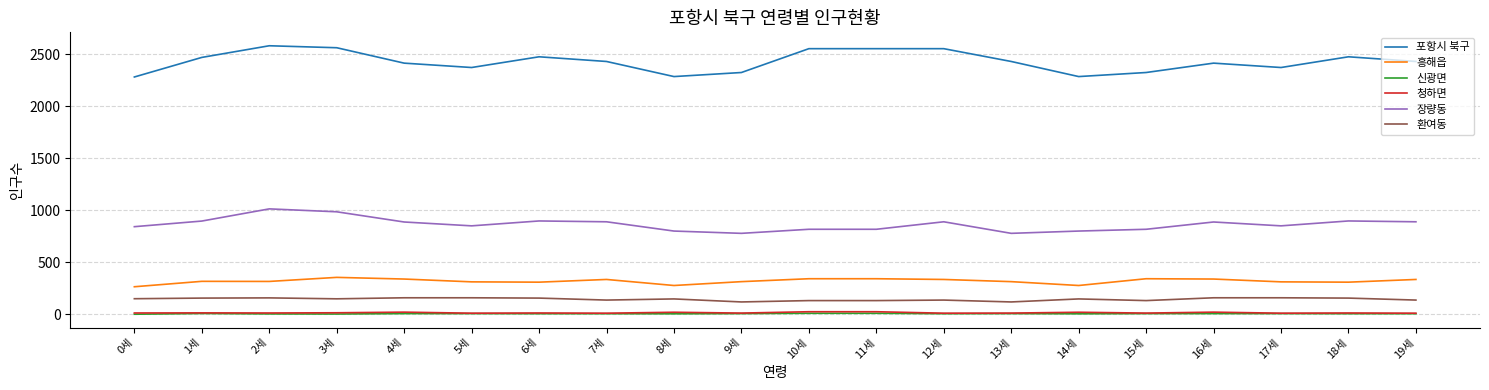

True or false: 청하면 and 환여동 intersect in this chart.

False